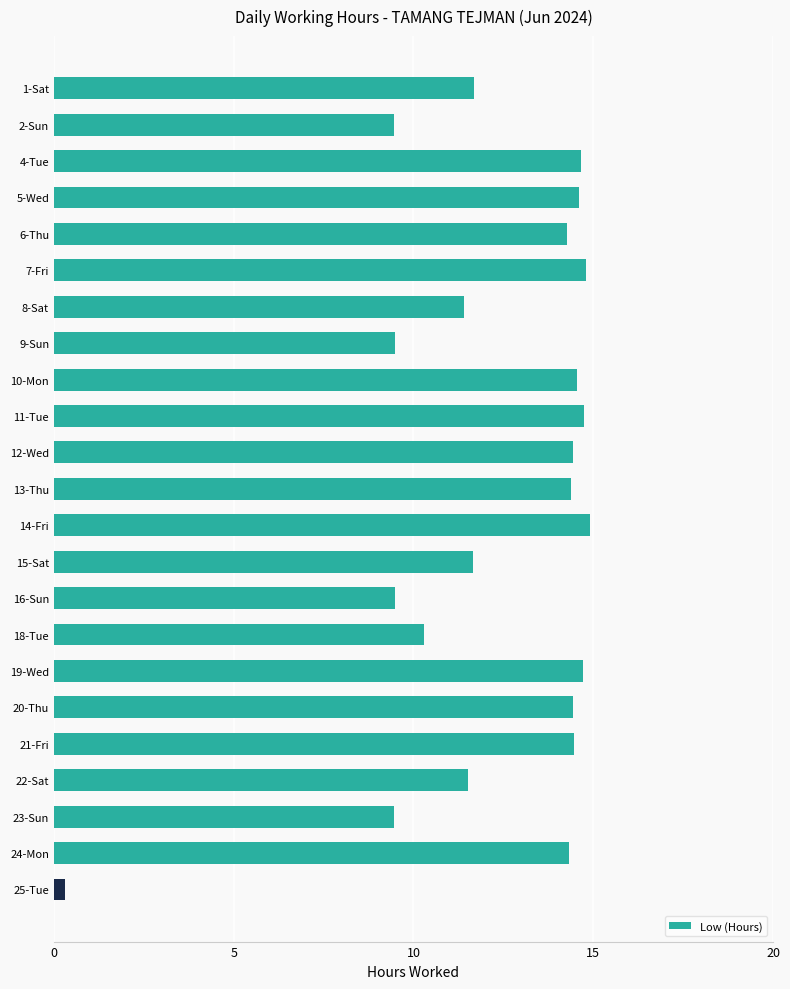

What is the maximum value for Low (Hours)?

14.9